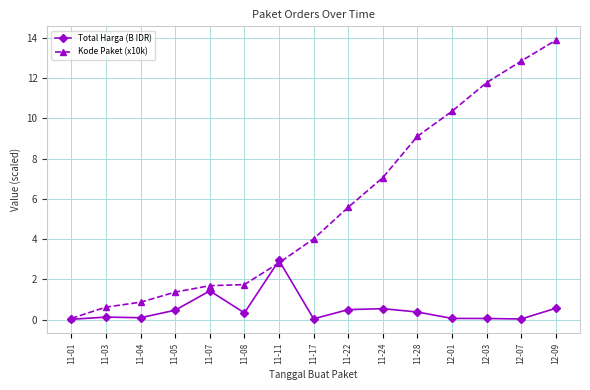

What is the lowest value of the Kode Paket (x10k) series?

0.1